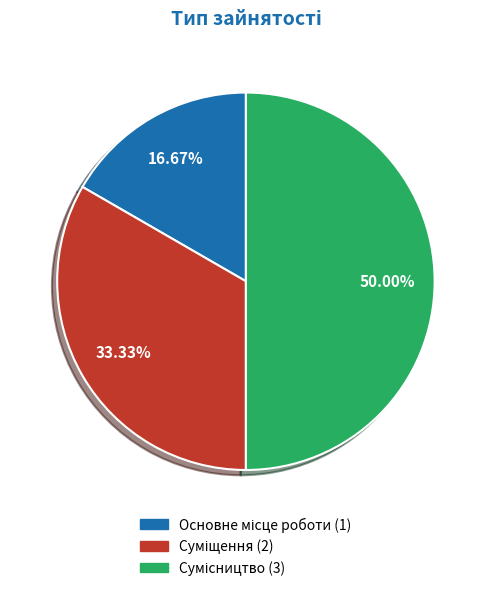

Which has a higher value, Основне місце роботи or Суміщення?

Суміщення